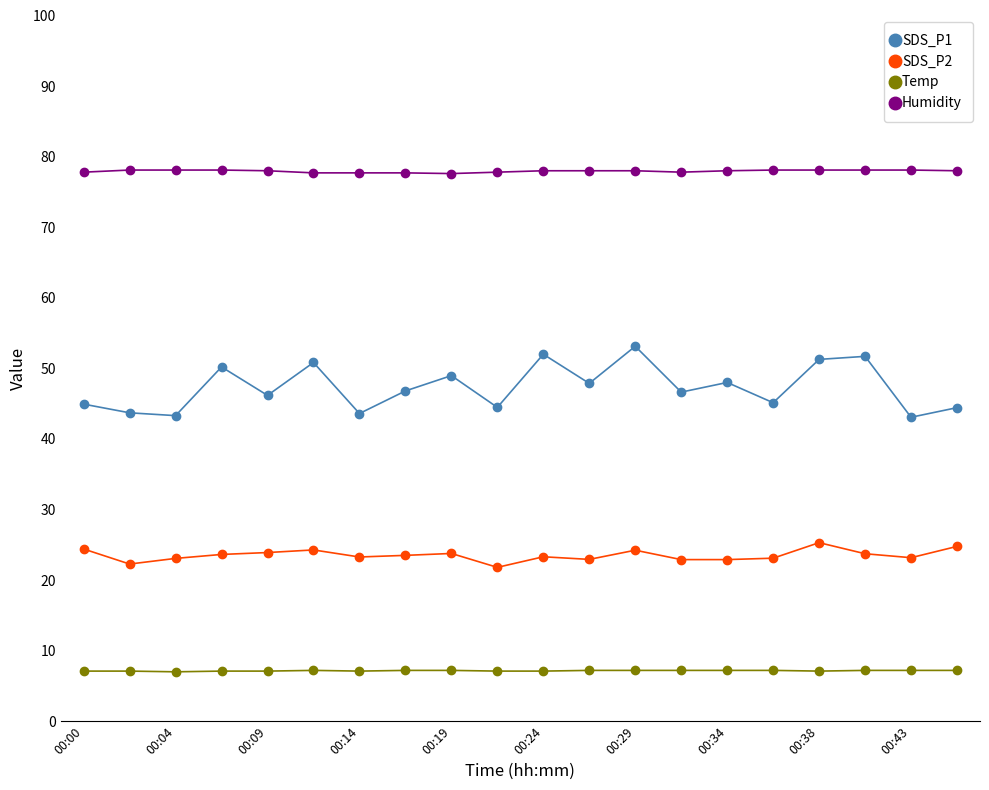

True or false: Temp and SDS_P1 cross at least once.

False